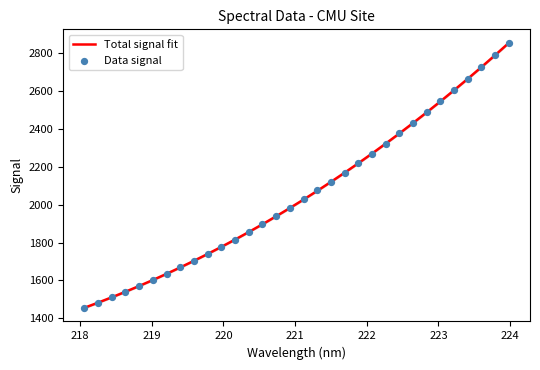

Which series contains the highest Y value?

Data signal